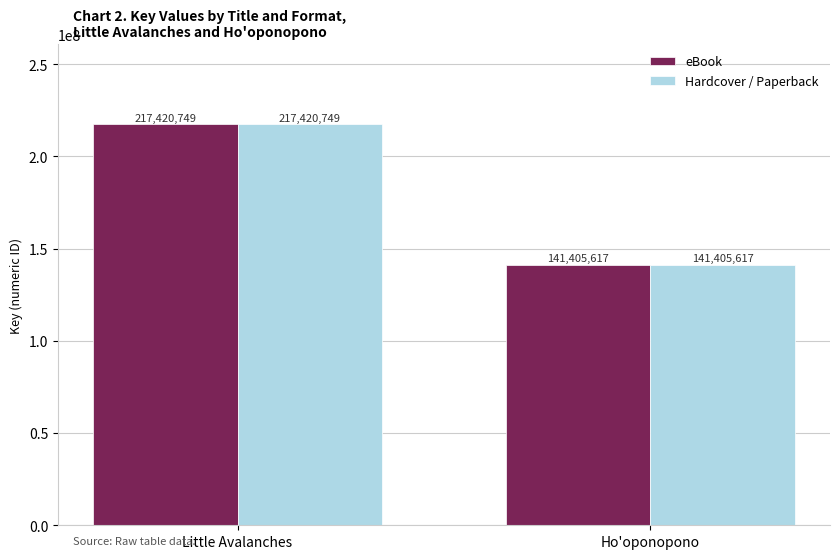

At which category is the sum across all series the highest?

Little Avalanches